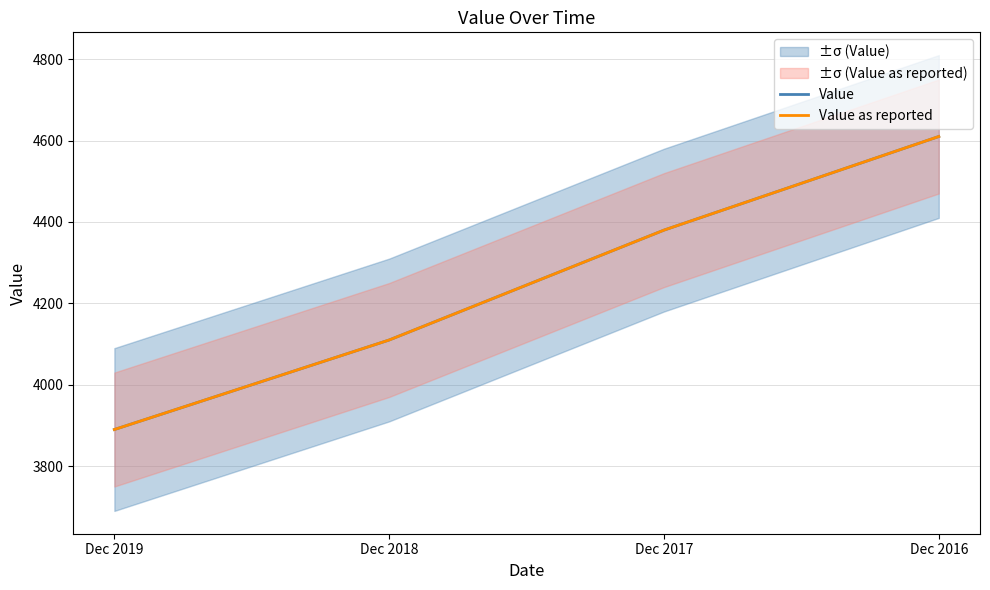

How many series are shown in this chart?

2